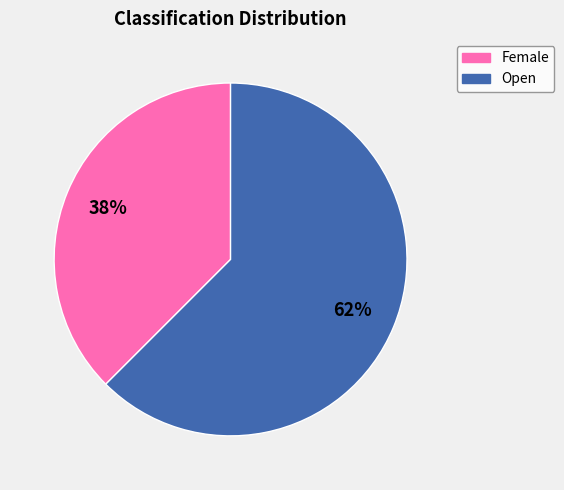

How many segments does this pie chart have?

2